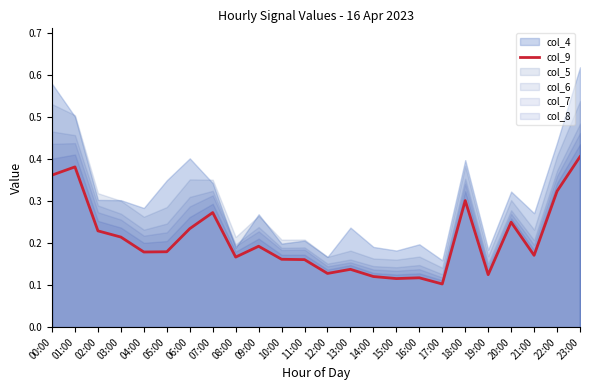

What is the label of the 12th point from the right?

12:00